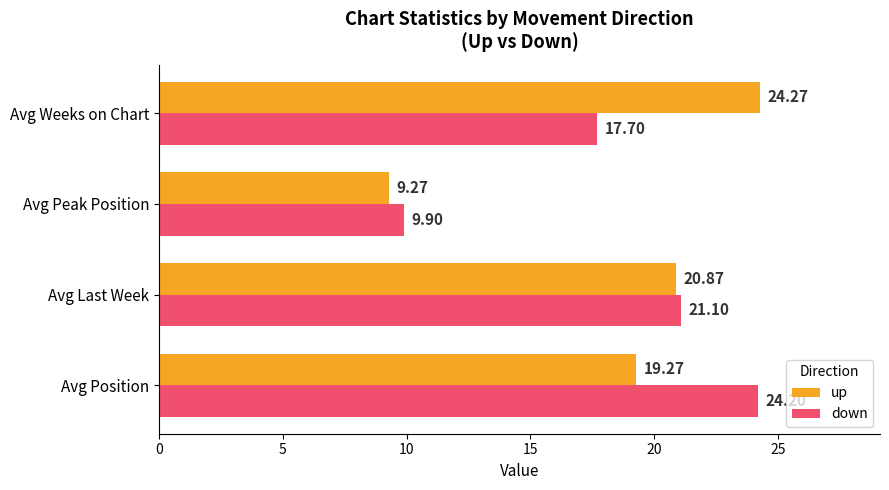

Rank the categories by down value from highest to lowest.

Avg Position, Avg Last Week, Avg Weeks on Chart, Avg Peak Position